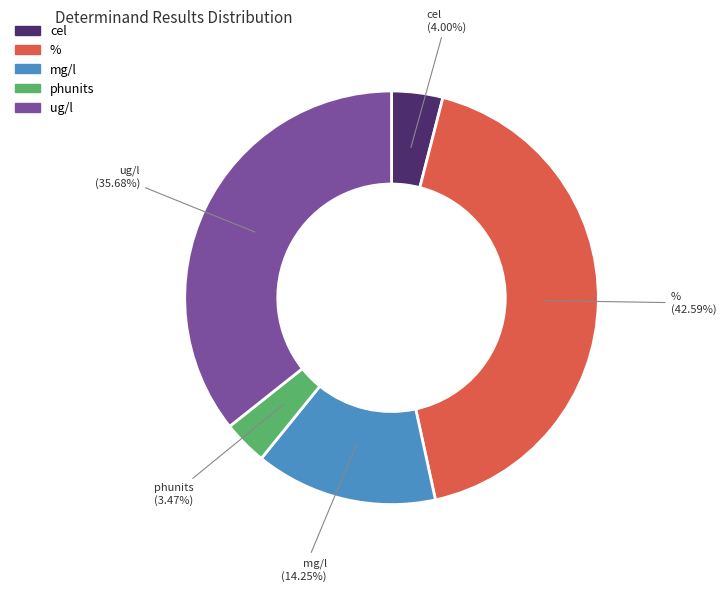

How many slices are in this pie chart?

5